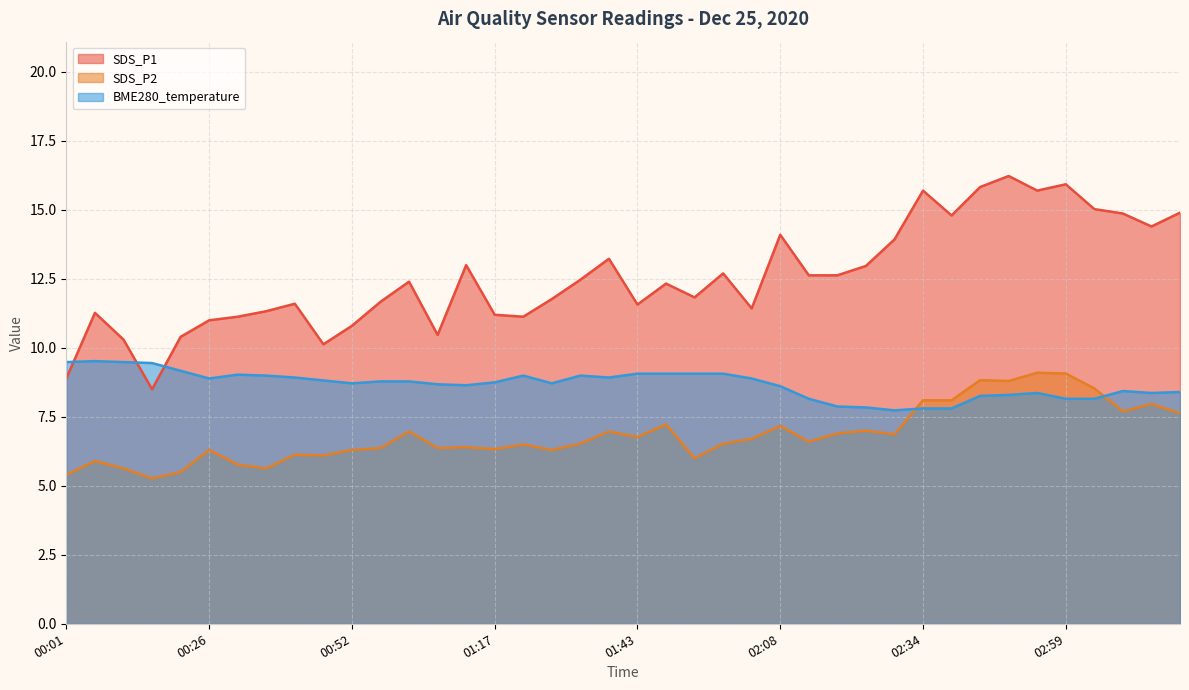

What is the spread (max minus min) of values at 02:08?

6.9